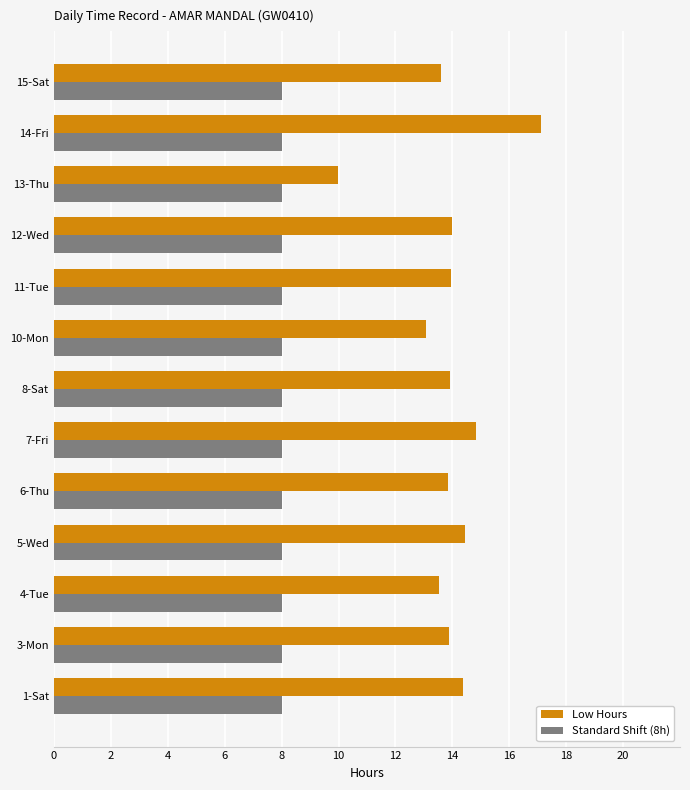

Rank the series by their average value, from lowest to highest.

Standard Shift (8h), Low Hours